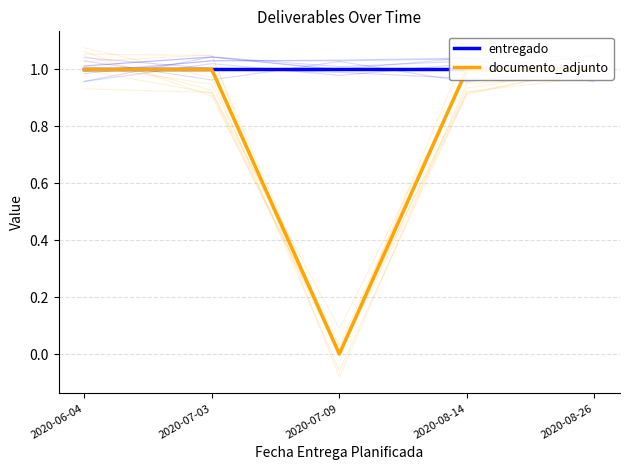

What is the average value of the documento_adjunto series?

1